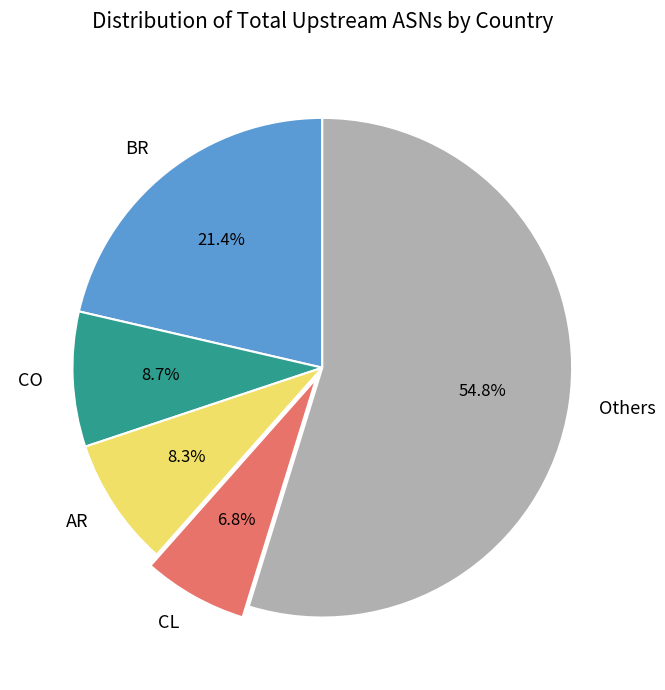

Combined, what portion of the pie is AR and Others?

63.1%